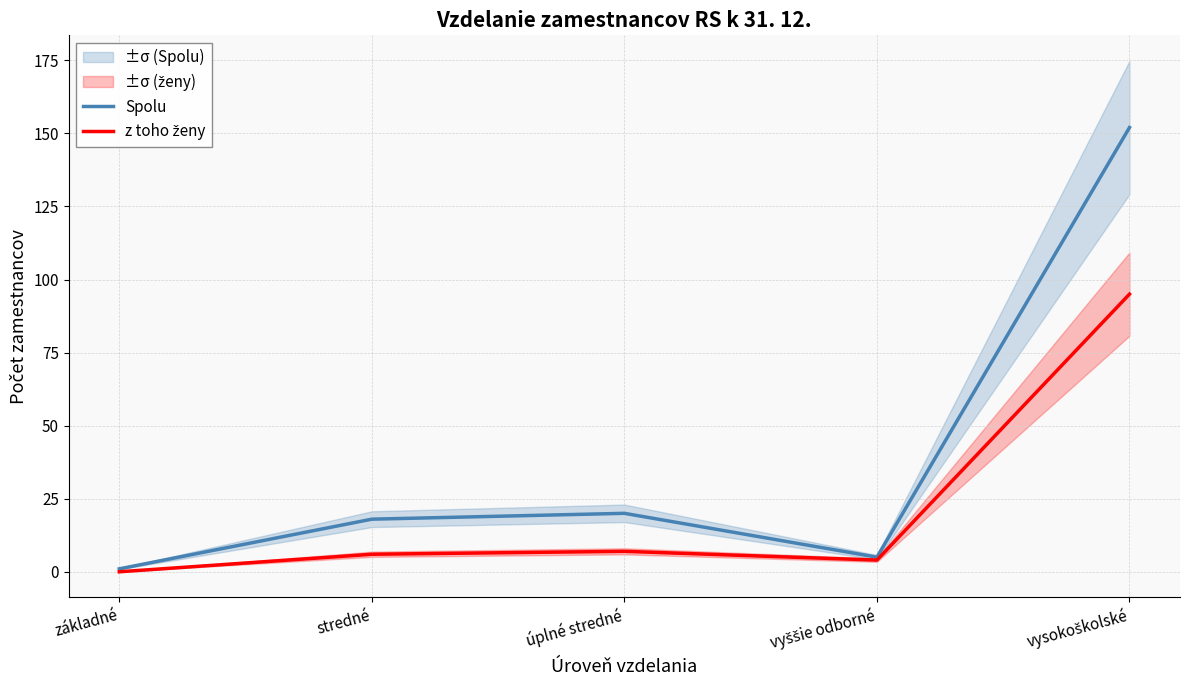

The value of Spolu at úplné stredné is 20. True or false?

True